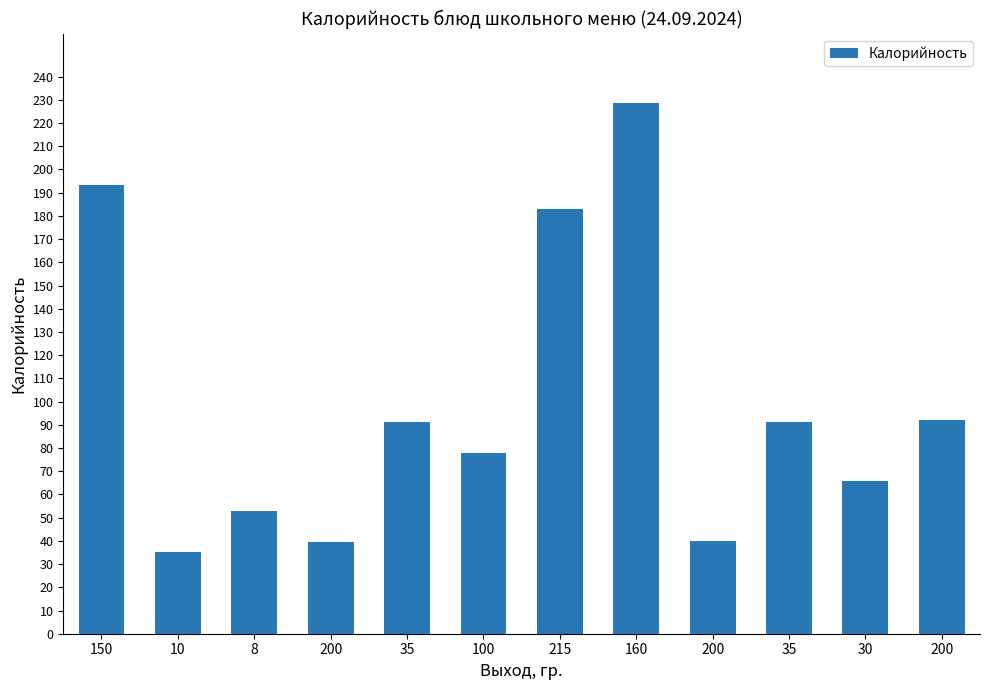

What is the average value?

99.2